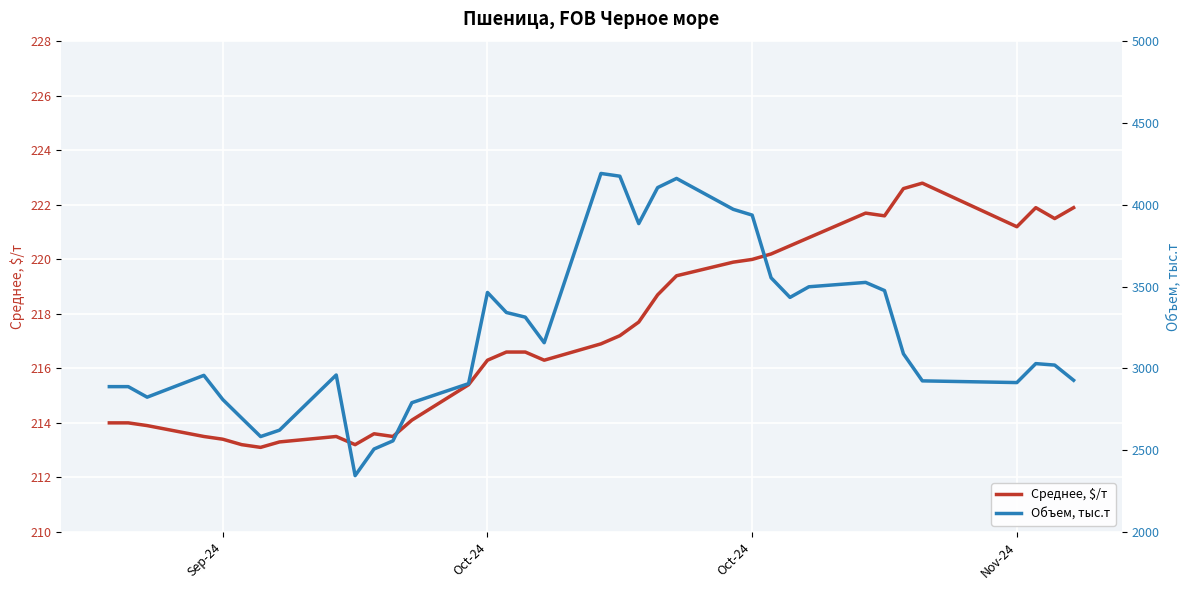

How many data points in Объем, тыс.т are above 3029?

18